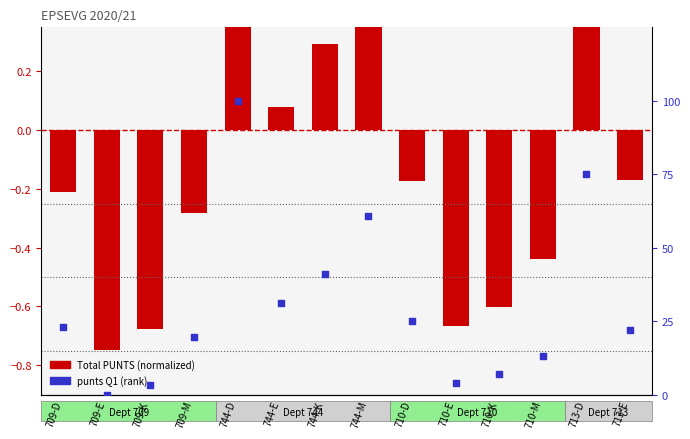

What is the total value across all series at 710-K?

6.3